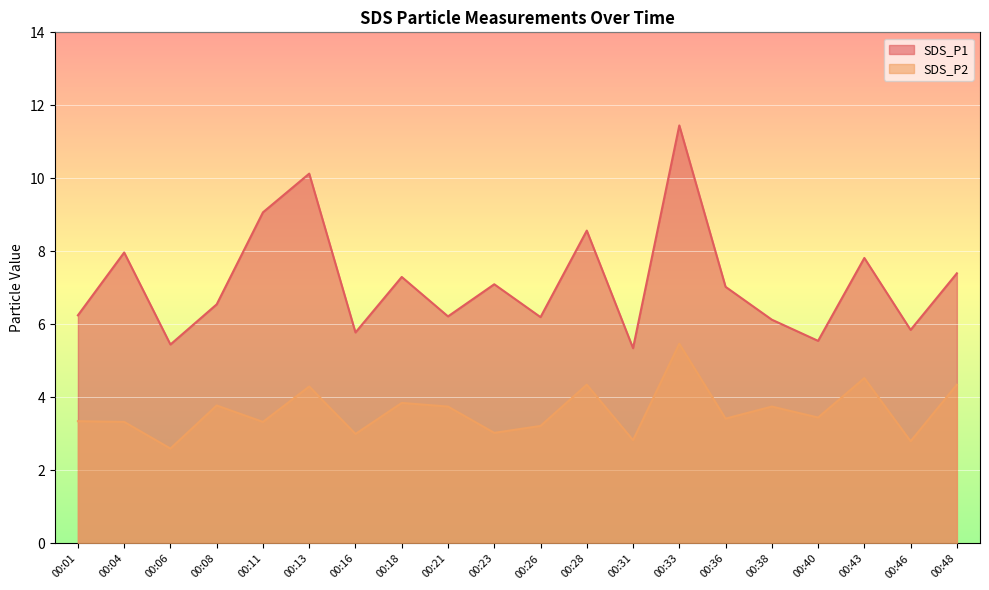

How many lines are shown in the chart?

2